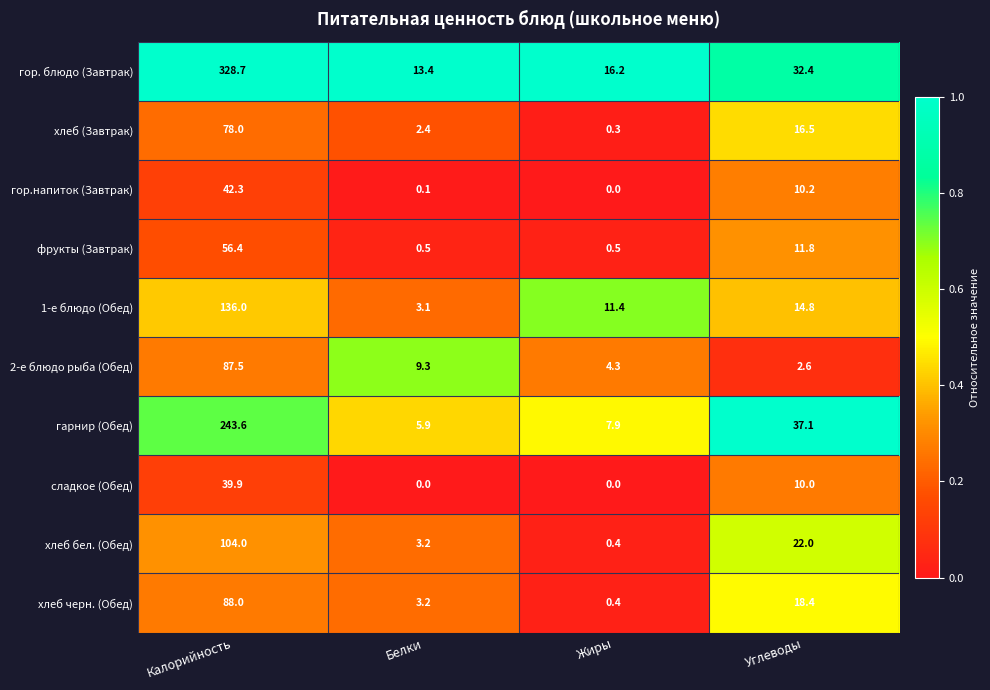

Is it true that хлеб черн. (Обед) equals 0.7 at Белки?

False